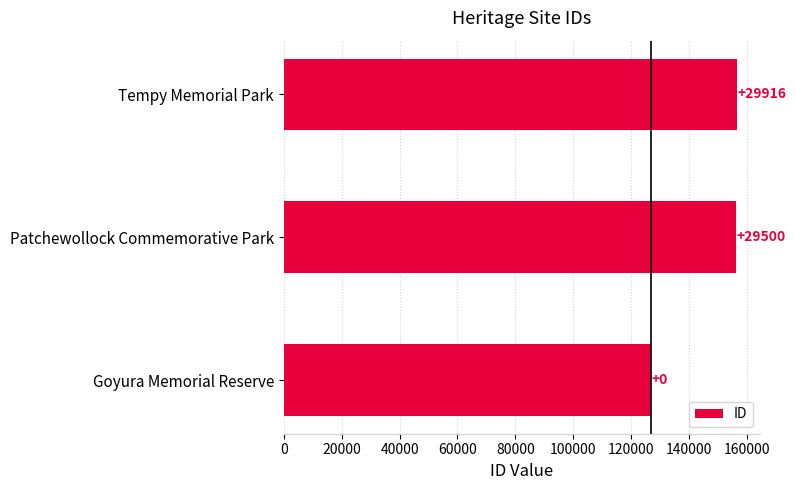

What is the average value?

146554